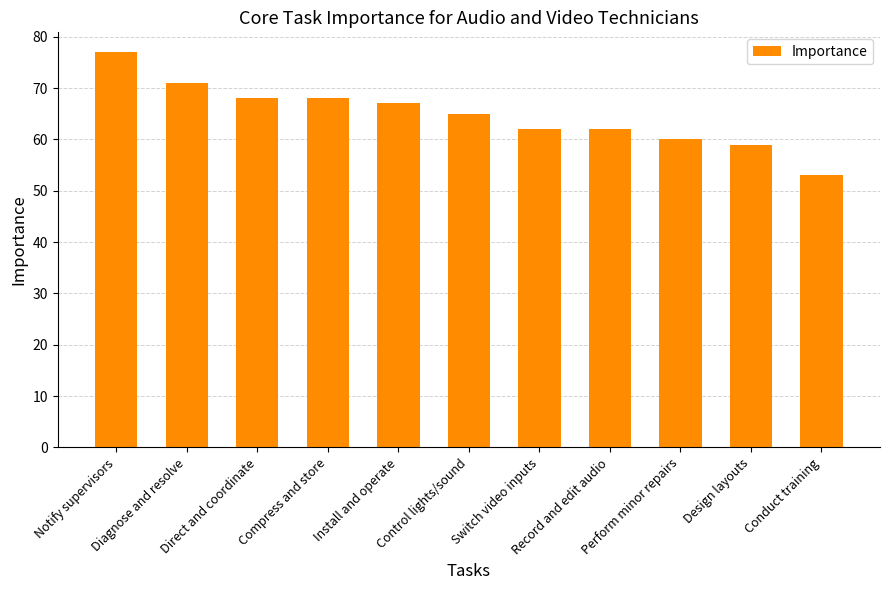

What is the smallest value displayed?

53